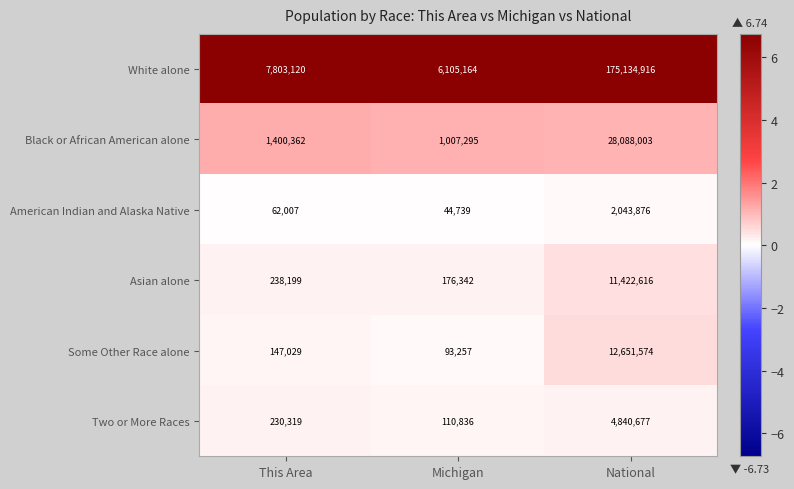

At which category is the sum across all series the highest?

National